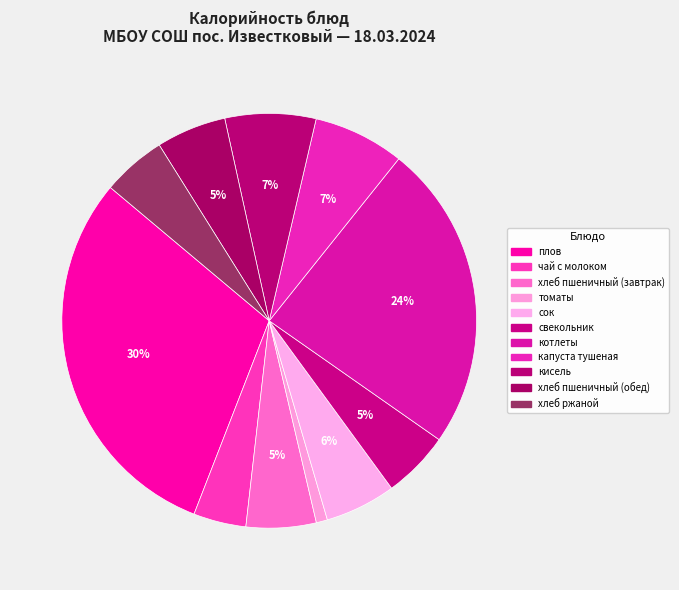

How many segments does this pie chart have?

11